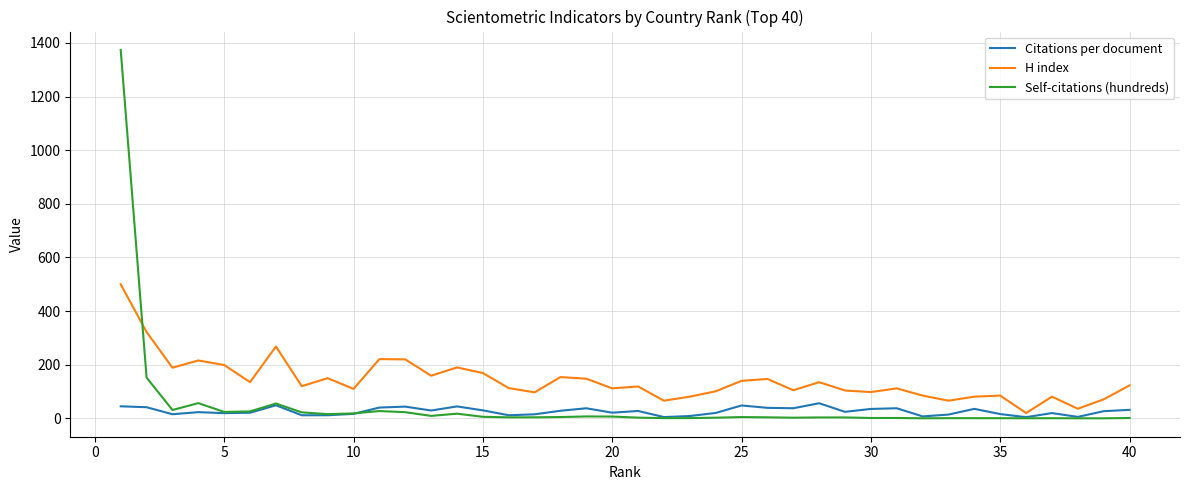

What is the maximum value for H index?

500.0